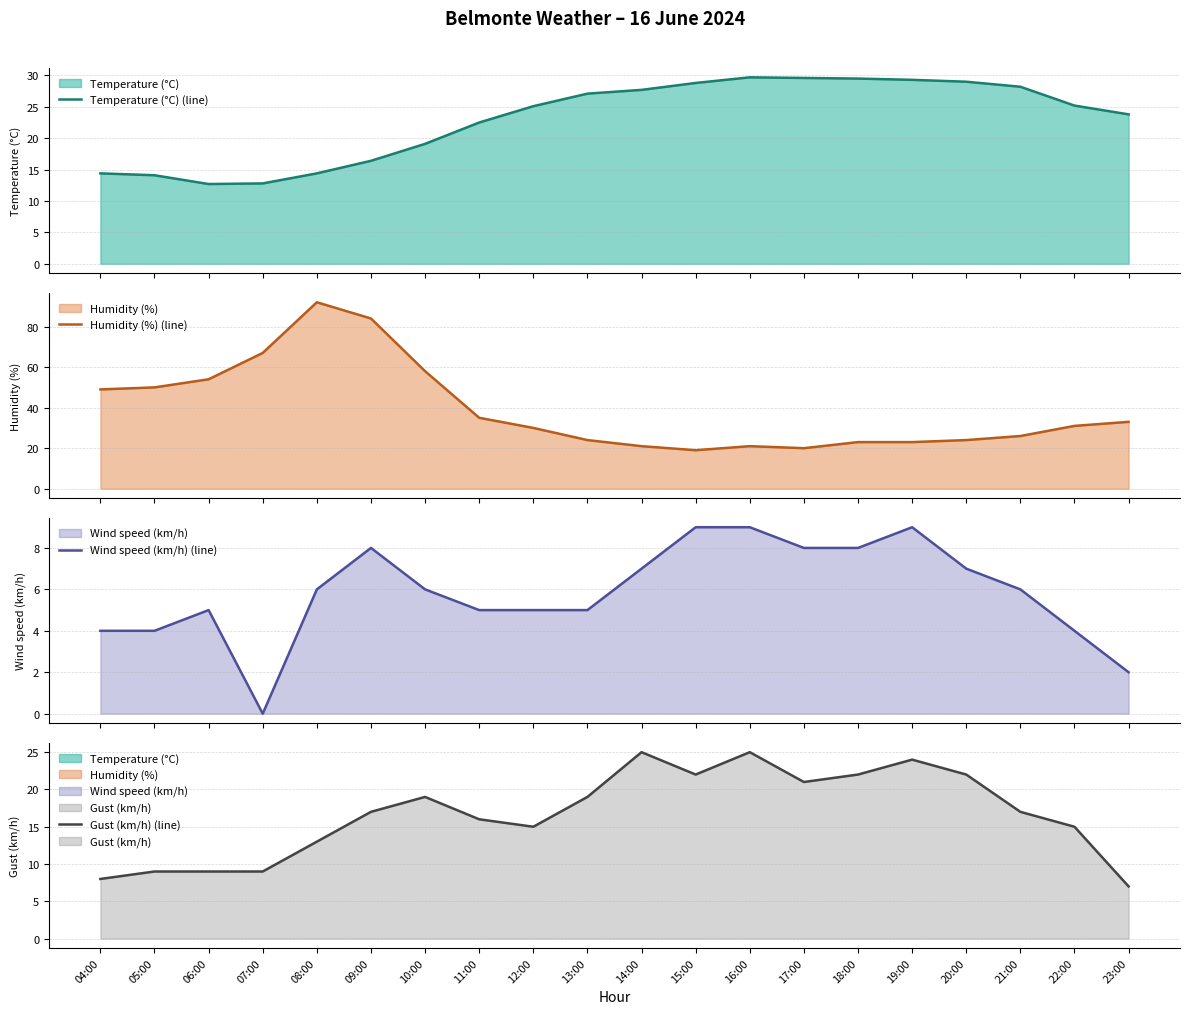

How many data points in Wind speed (km/h) (line) are above 6?

8